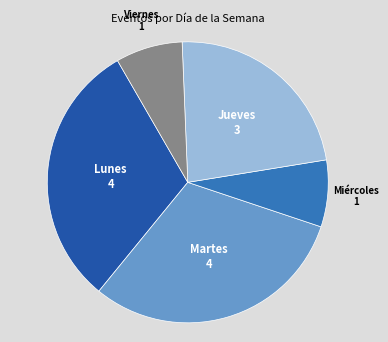

Does any single category account for the majority?

No